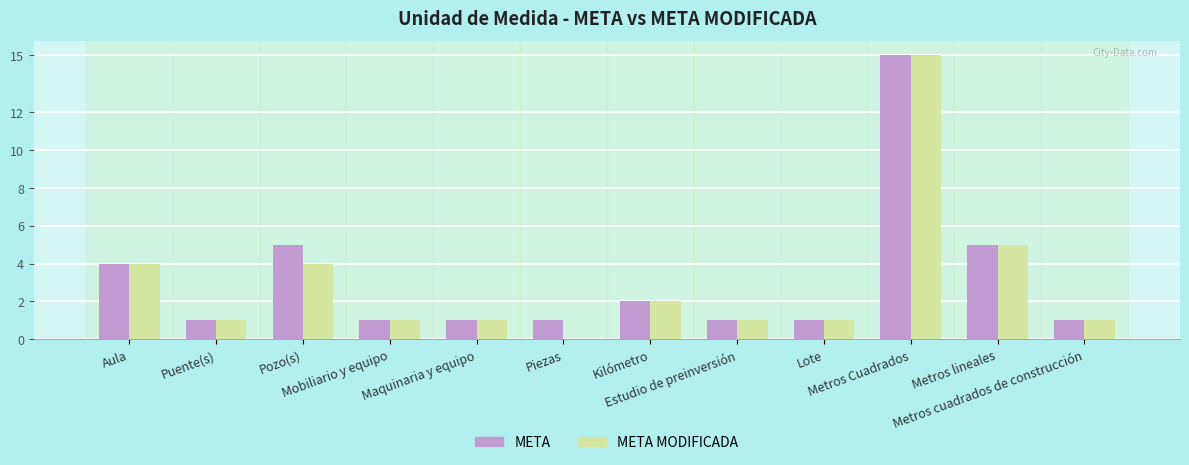

What is the maximum value for META?

15